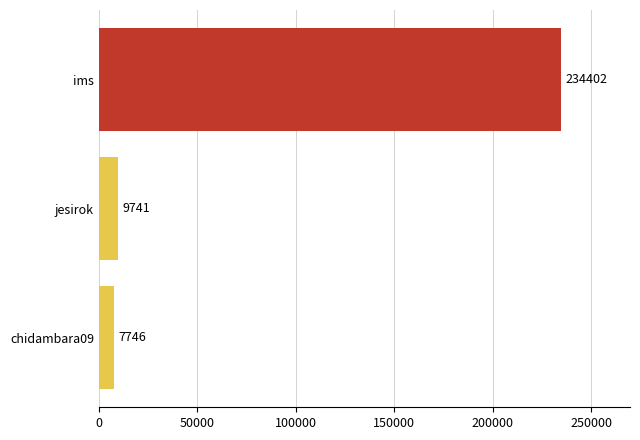

The chart shows a value of 86300 at ims. True or false?

False